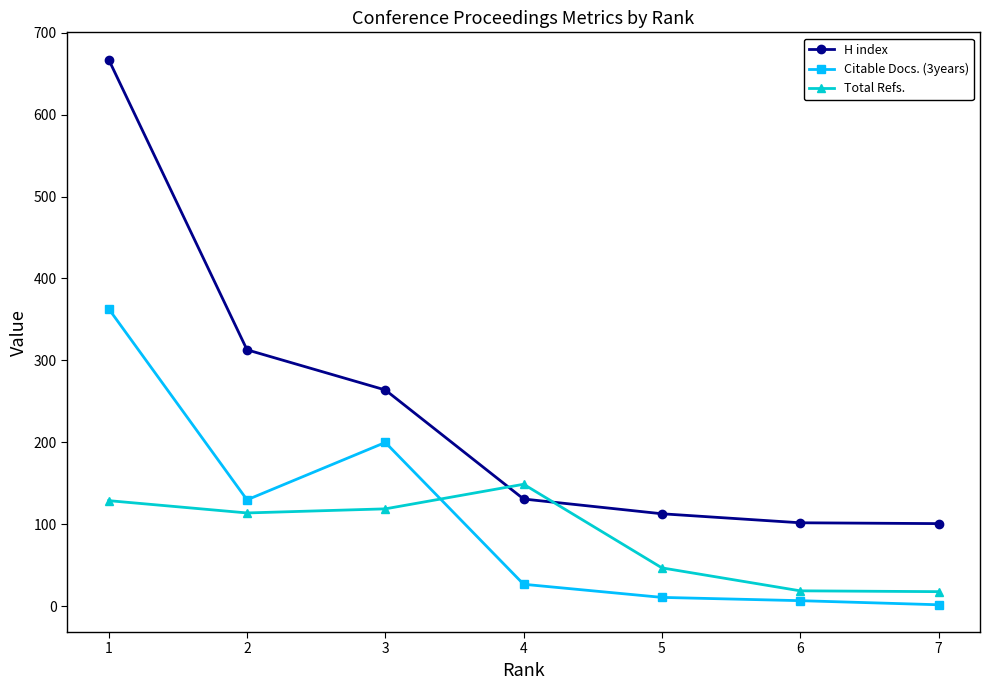

Which series has the largest range (max minus min)?

H index